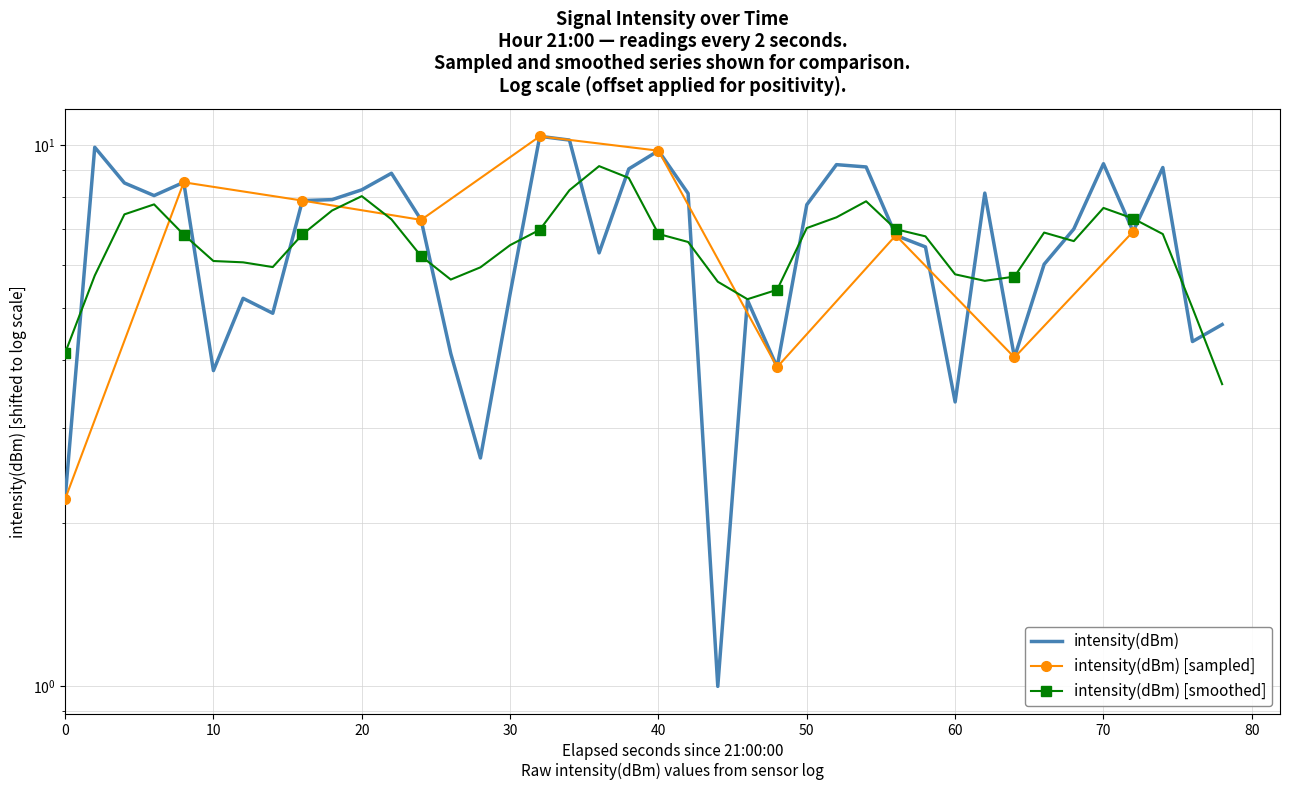

What is the greatest value displayed?

10.4